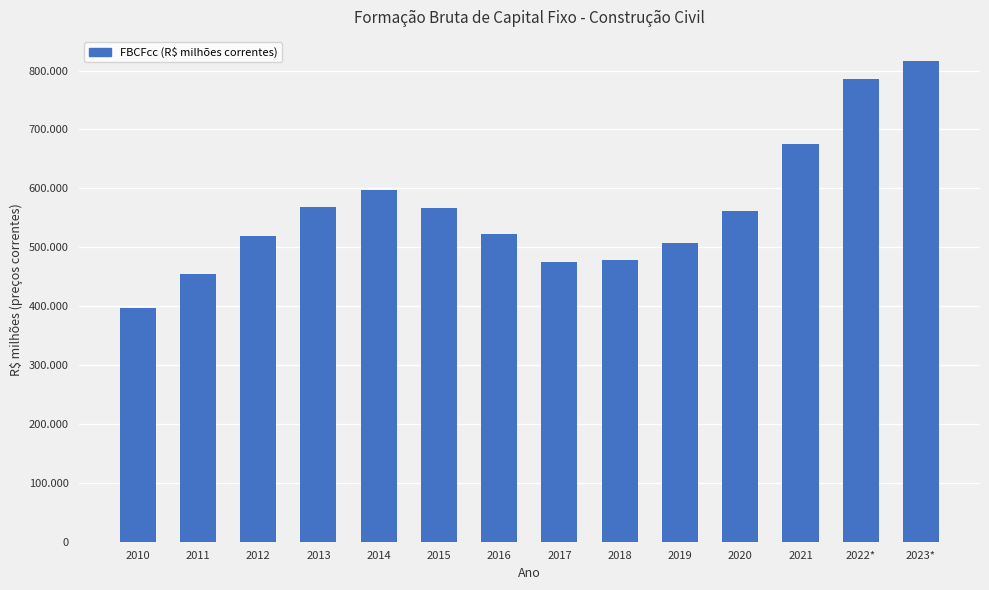

Between 2022* and 2013, which is larger?

2022*